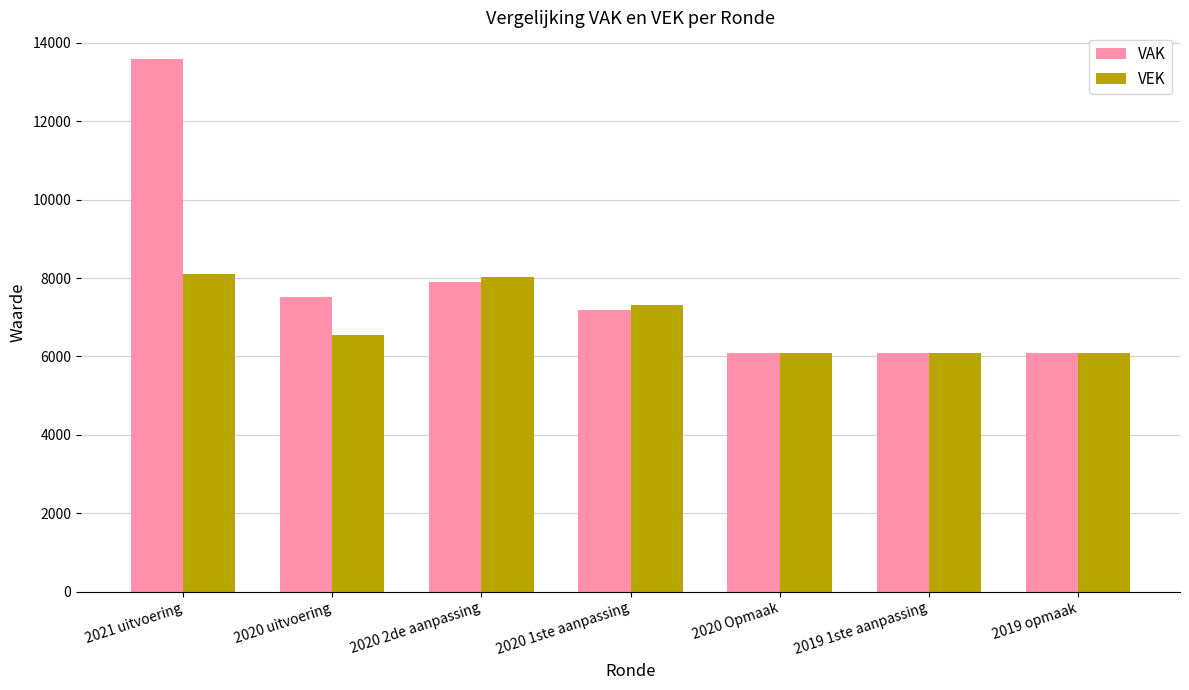

Read the VAK value at 2019 1ste aanpassing, to the nearest 50.

6100